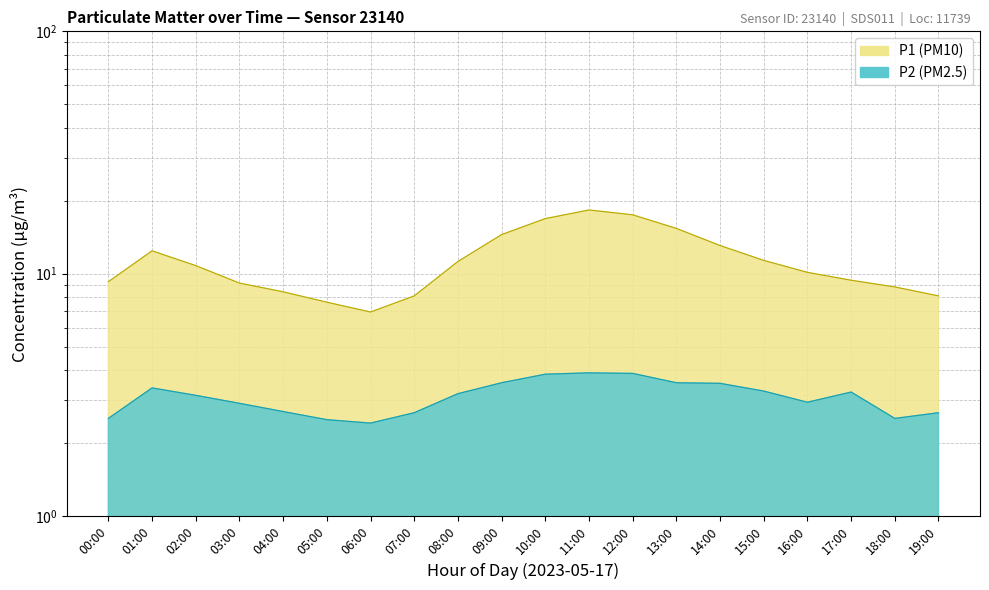

What is the total value across all series at 05:00?

10.1